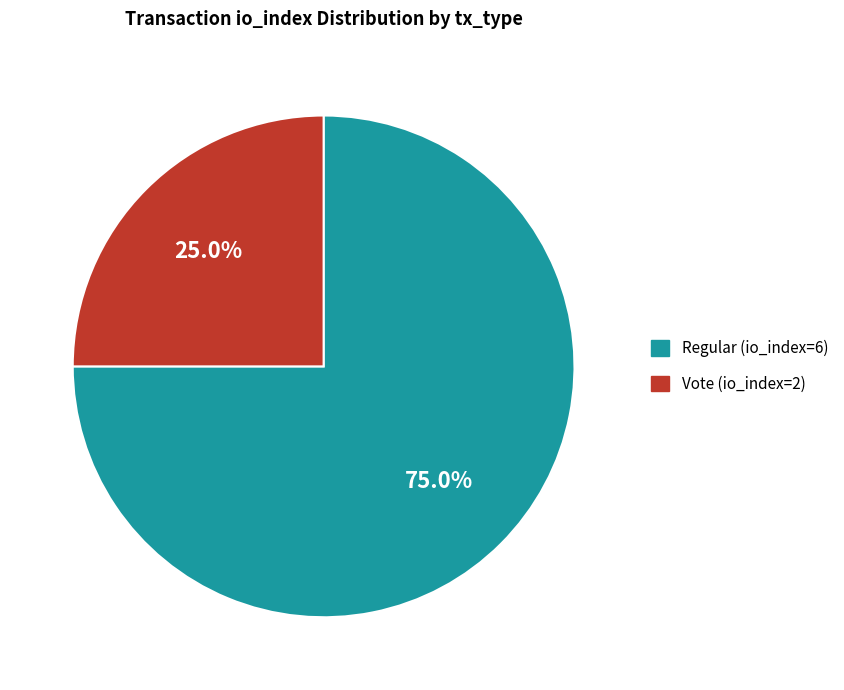

Is it true that Regular (io_index=6) is 75% of the pie?

True